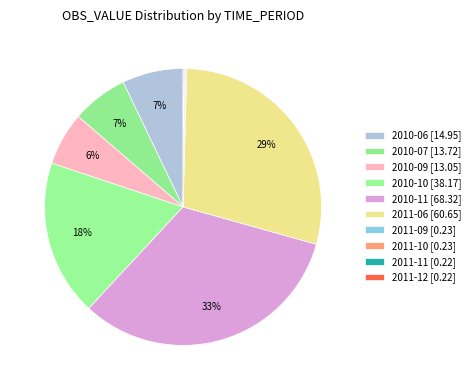

What percentage do 2011-09 and 2010-11 together represent?

32.7%